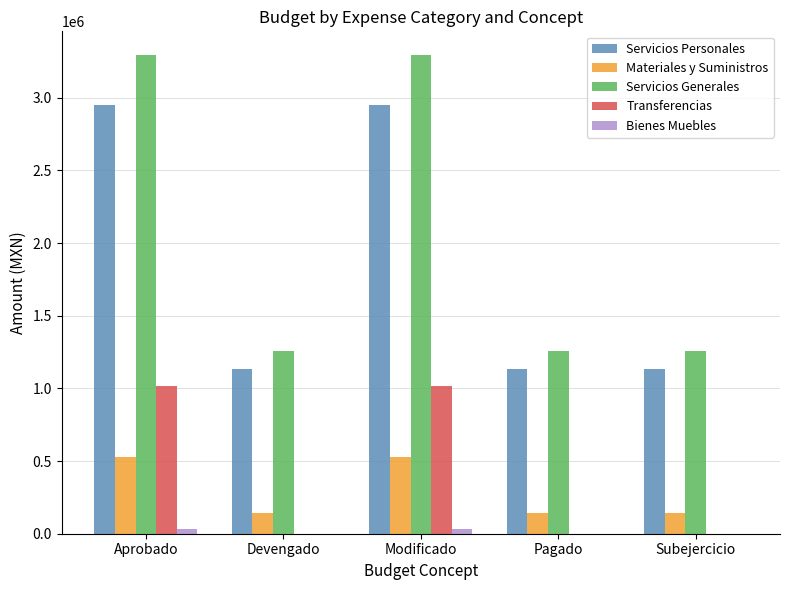

What are all the series names shown in the legend?

Servicios Personales, Materiales y Suministros, Servicios Generales, Transferencias, Bienes Muebles